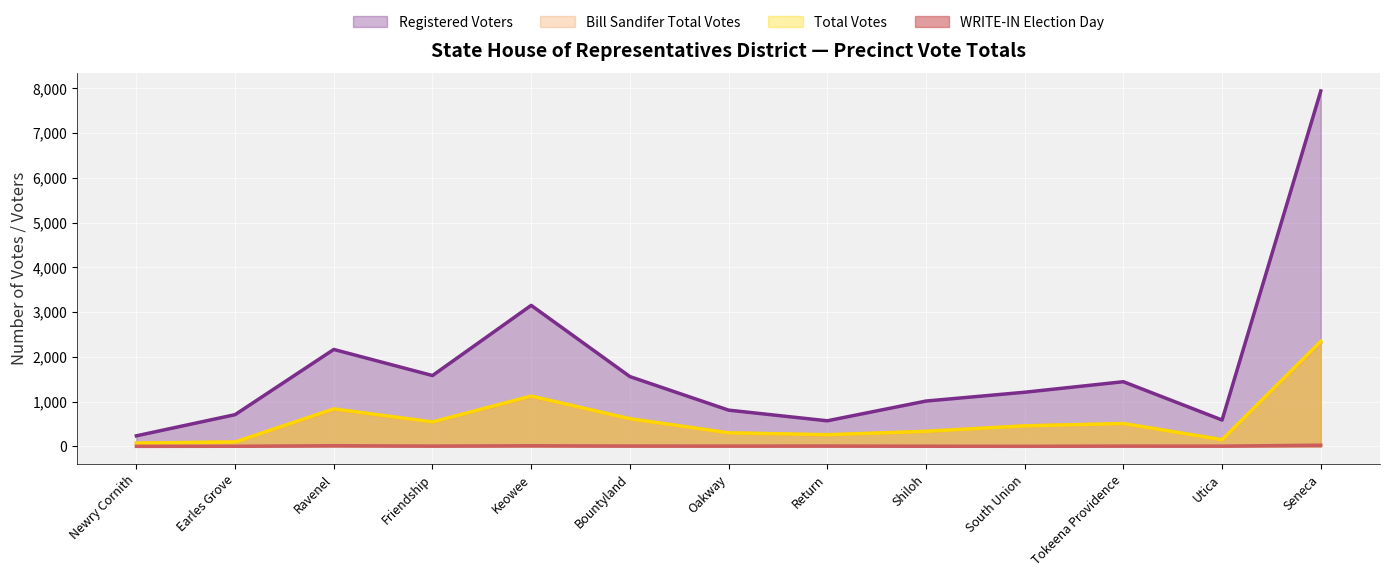

What is the total value across all series at Oakway?

1415